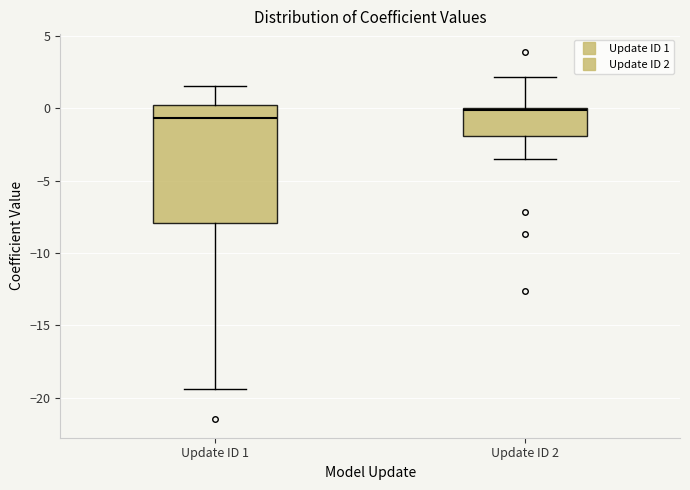

Reading left to right, read every box against the y-axis: the position of its median line, the range the box covers, and the ends of its whiskers. The values are not printed on the chart, so give them approximately, as read against the axis.

Update ID 1: median -0.5, box -8.0 to 0.0, whiskers -19.5 to 1.5
Update ID 2: median 0.0, box -2.0 to 0.0, whiskers -3.5 to 2.0